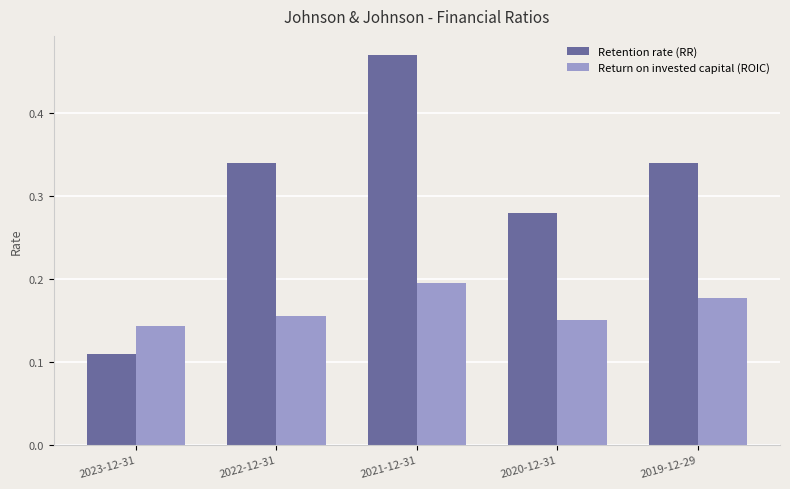

At which label is Return on invested capital (ROIC) closest to 0?

2023-12-31